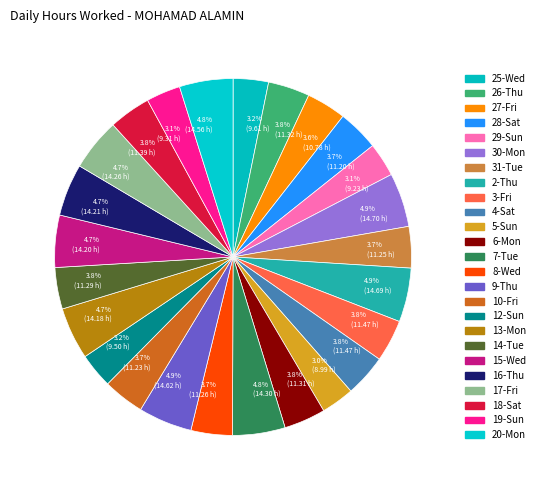

Which slice is the largest?

30-Mon